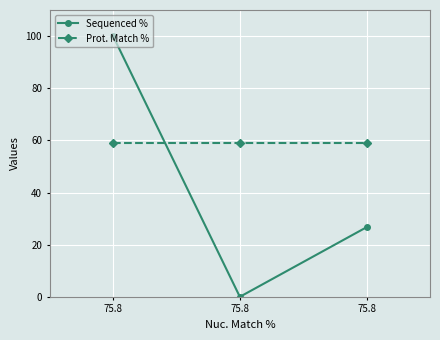

Is this an area chart (filled region under the line)?

No